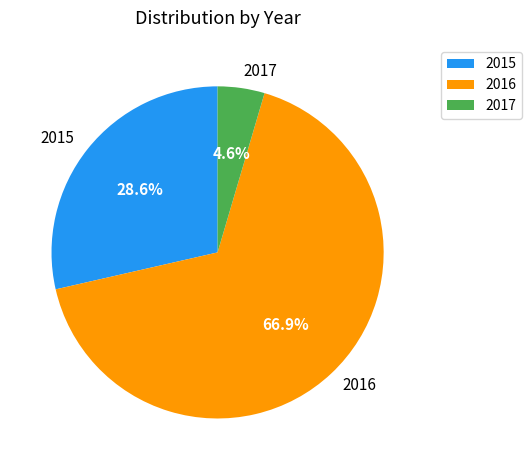

Does any single category account for the majority?

Yes